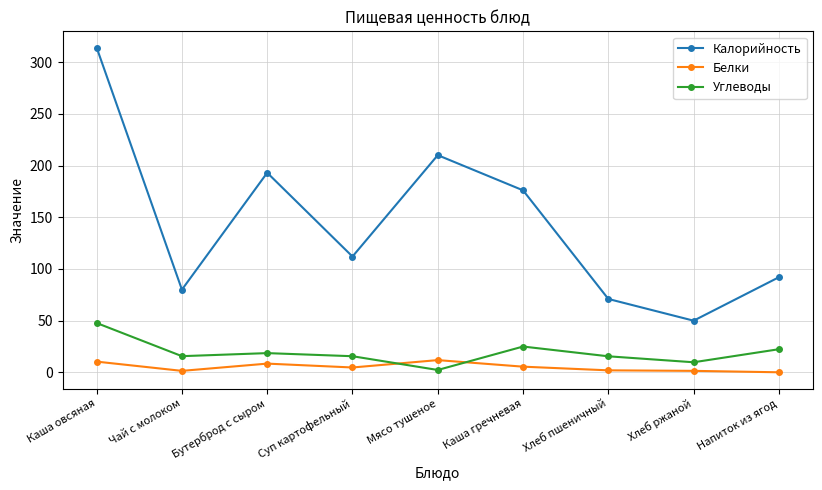

Which series has the largest range (max minus min)?

Калорийность